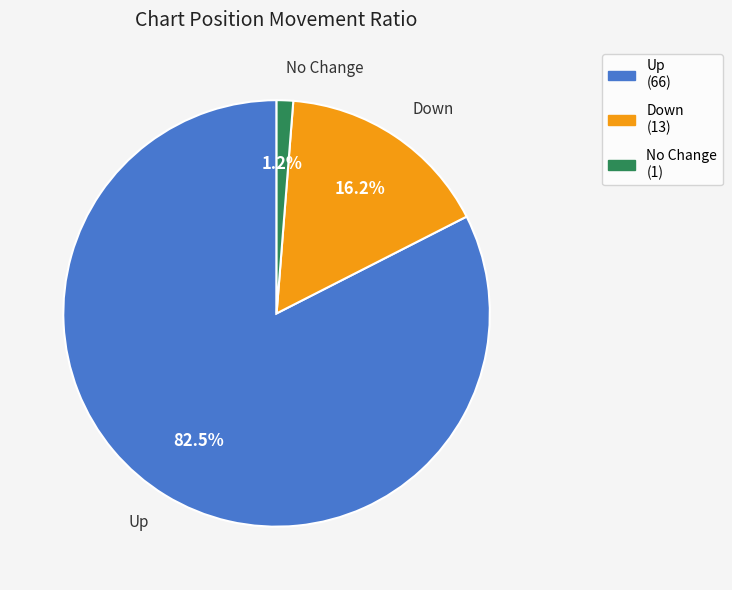

Rank the categories by value from highest to lowest.

Up (66), Down (13), No Change (1)